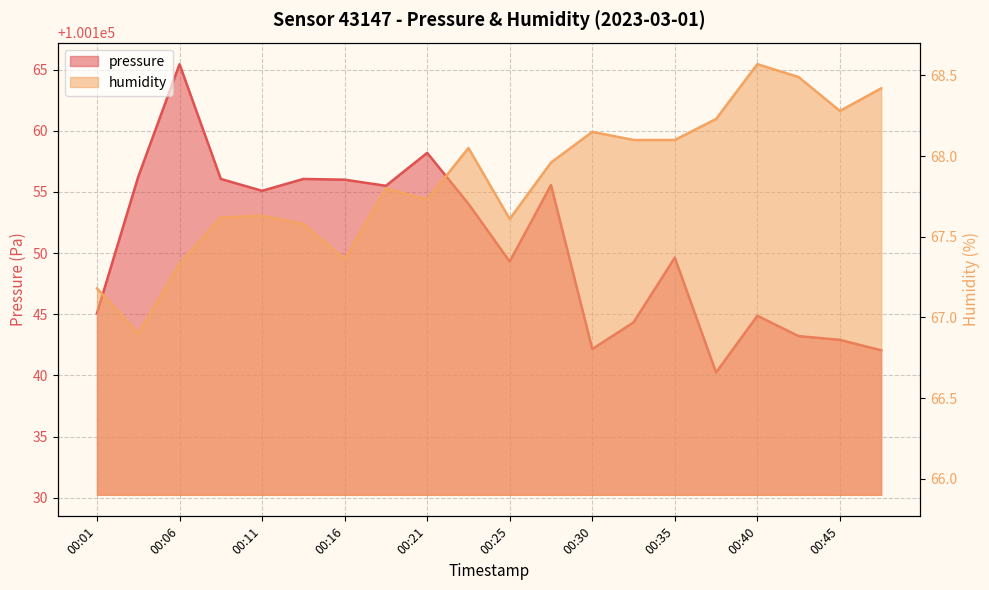

Rank the series by their average value, from lowest to highest.

humidity, pressure